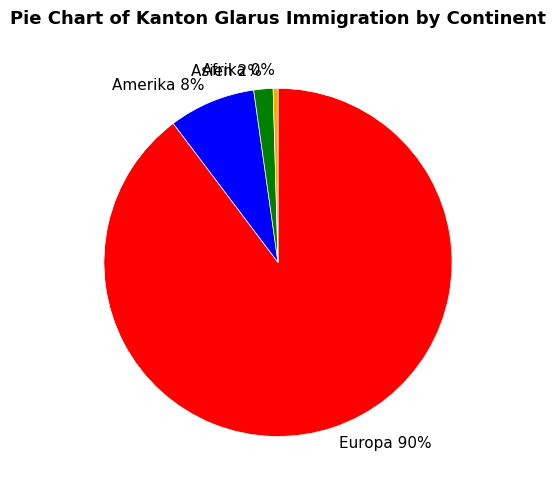

Which slice is the largest?

Europa